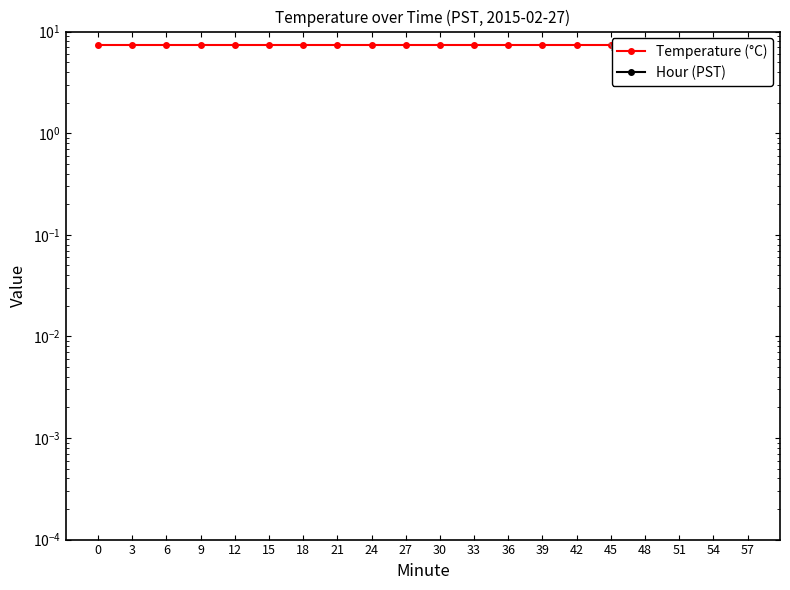

What are all the series names shown in the legend?

Temperature (°C), Hour (PST)